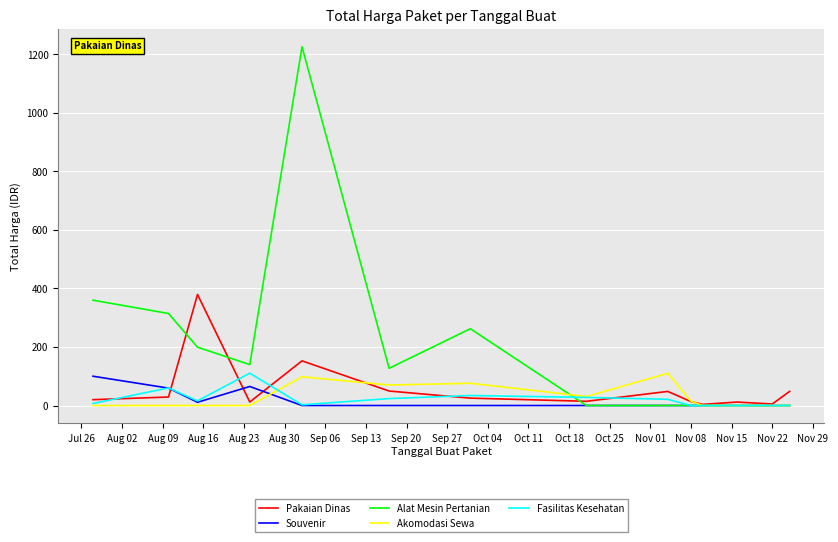

How many series are shown in this chart?

5